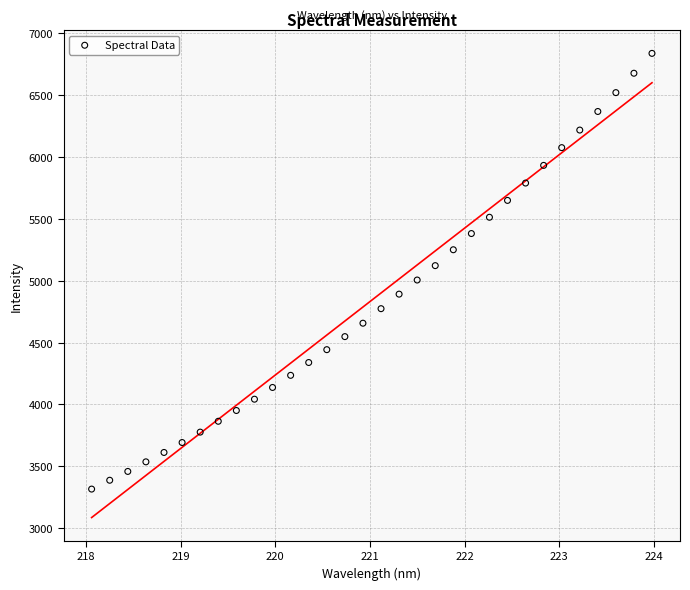

What is the range of Y values (max minus min)?

3517.8